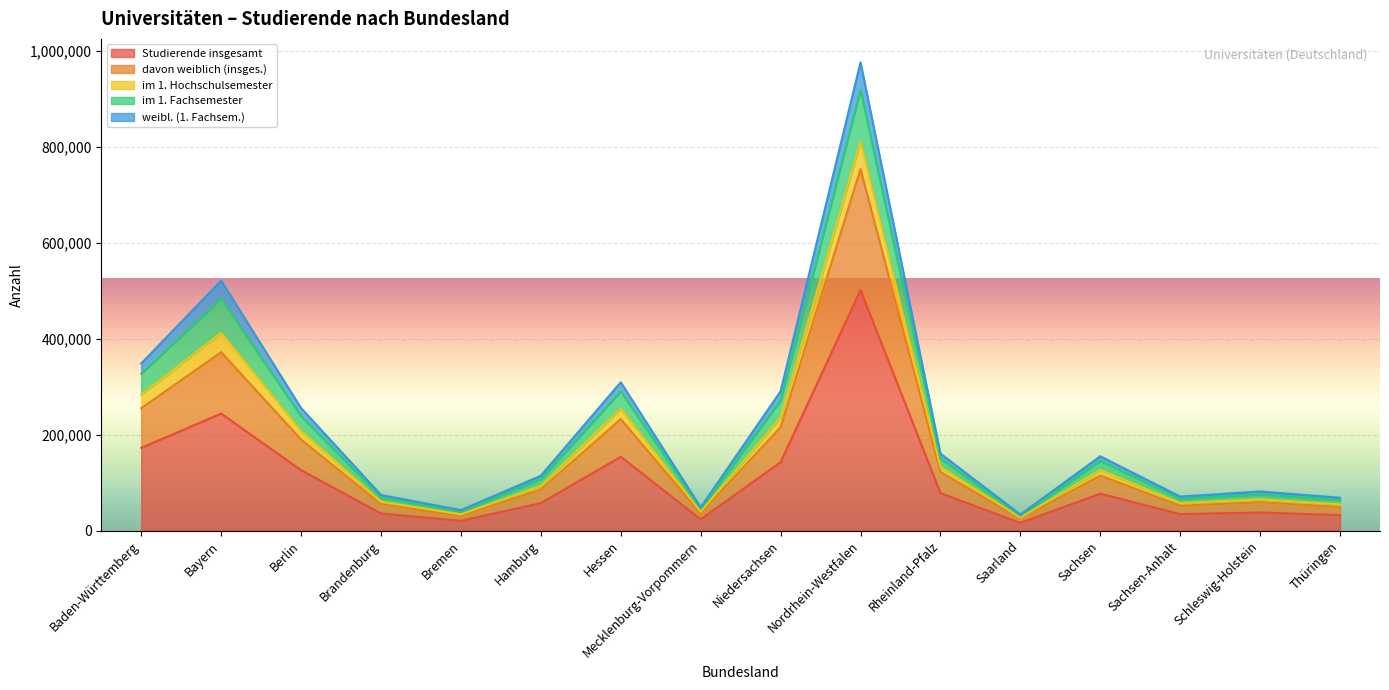

True or false: davon weiblich (insges.) and im 1. Hochschulsemester cross at least once.

False